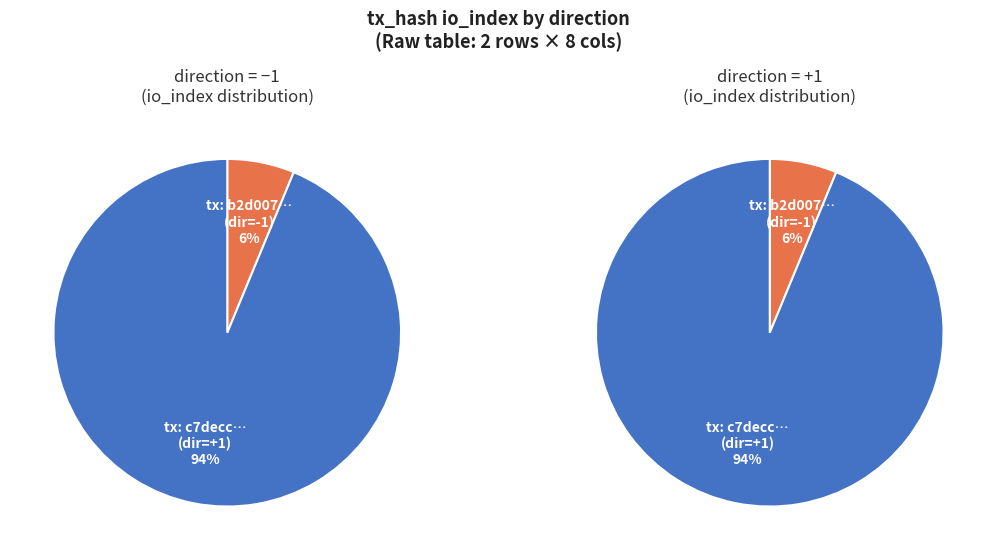

Do 0 and 1 together represent more than half of the pie?

Yes